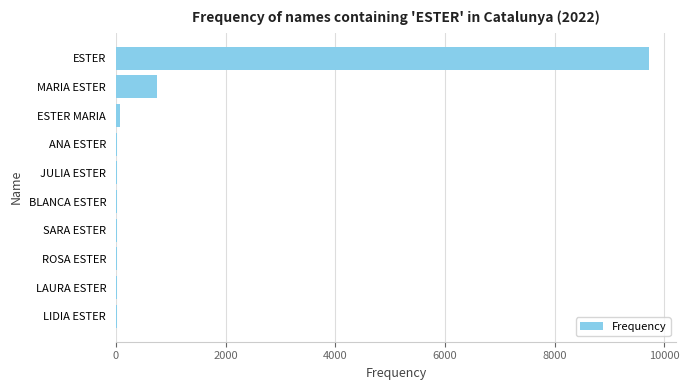

What is the maximum value shown in the chart?

9728